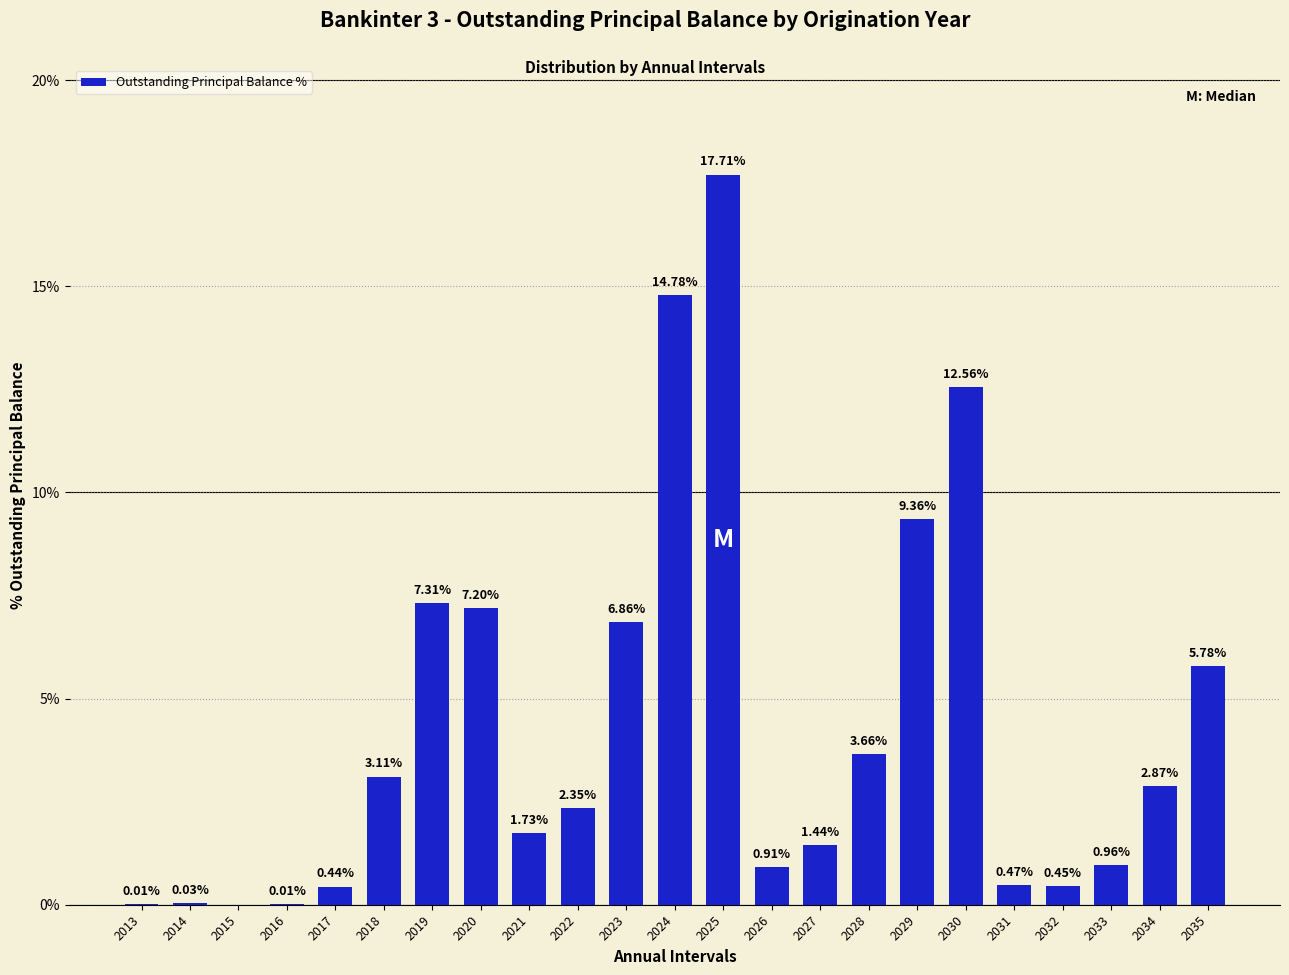

What is the average value?

4.3